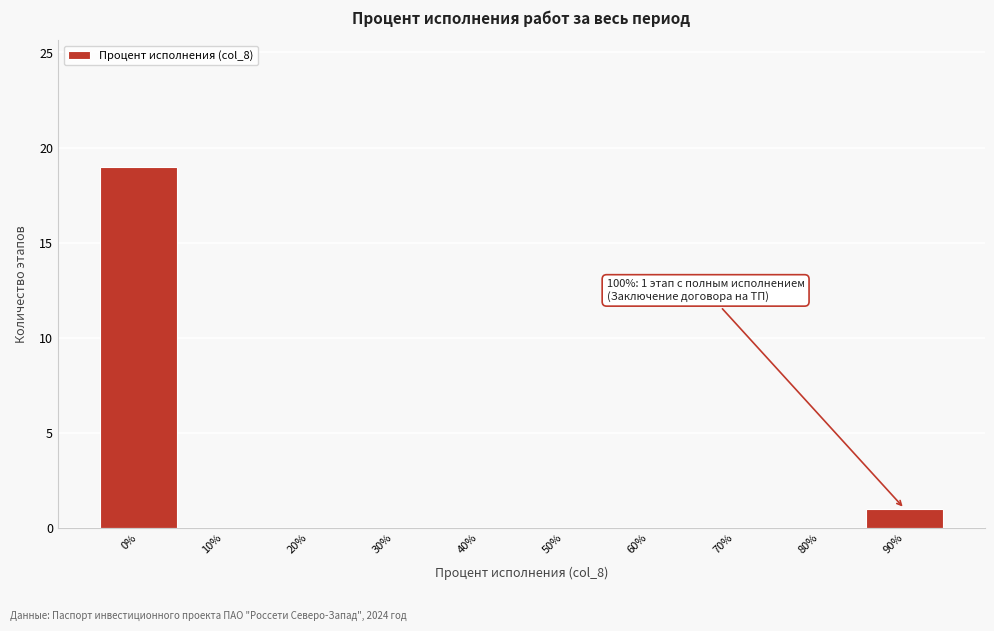

Reading left to right, extract all data points from this chart.

0%=19	10%=0	20%=0	30%=0	40%=0	50%=0	60%=0	70%=0	80%=0	90%=1